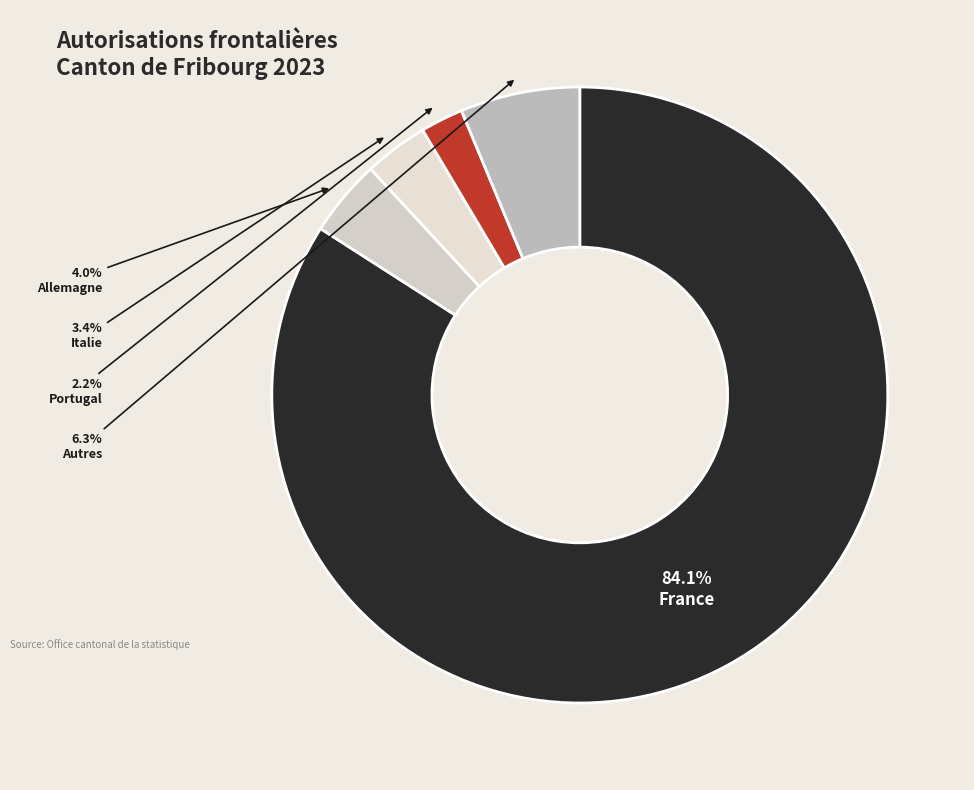

True or false: Allemagne accounts for 4% of the total.

True